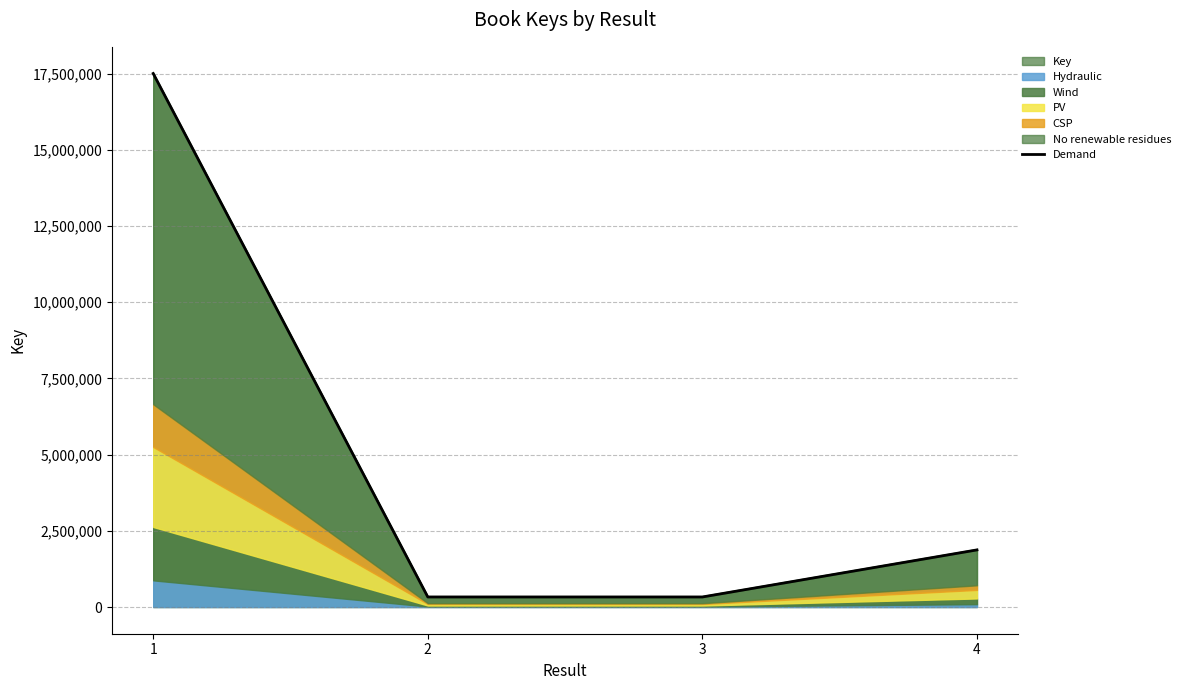

What is the highest value of the Key series?

17507351